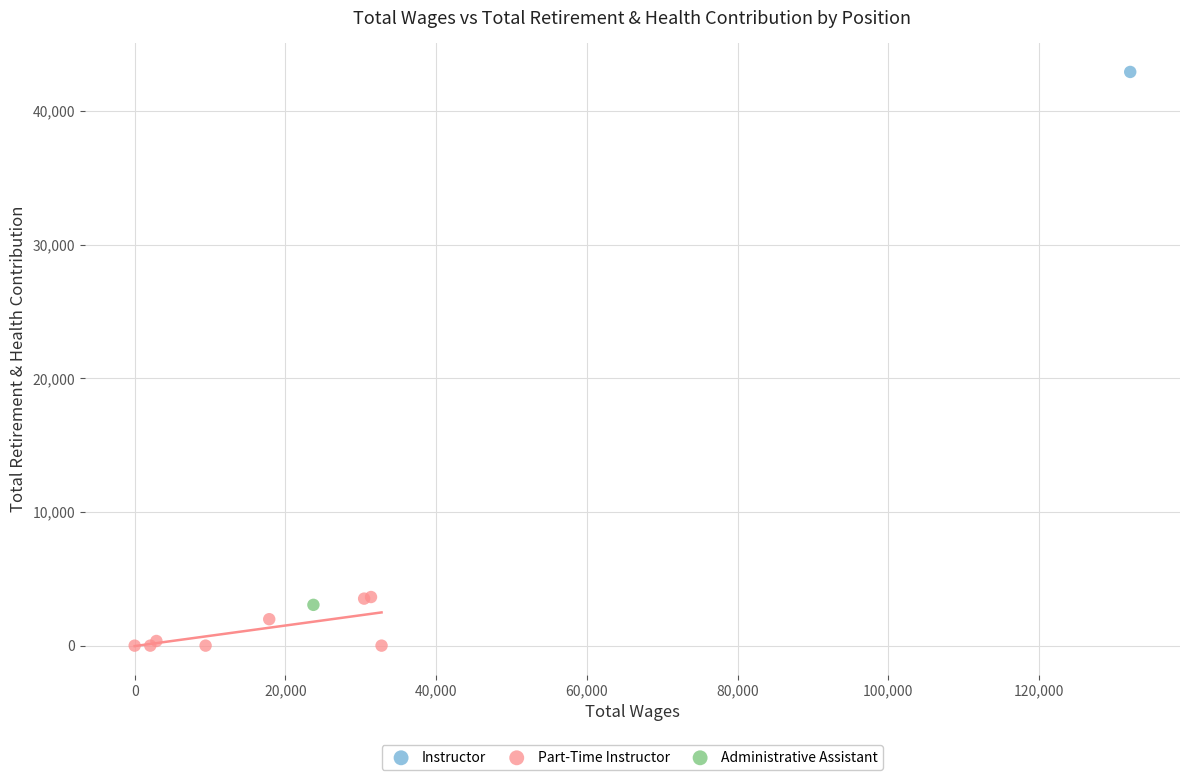

What are all the series names shown in the legend?

Instructor, Part-Time Instructor, Administrative Assistant